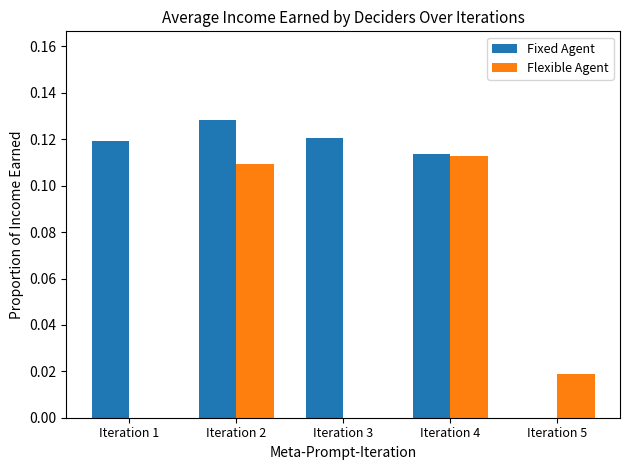

What is the sum of the Flexible Agent values at Iteration 4 and Iteration 2?

0.2